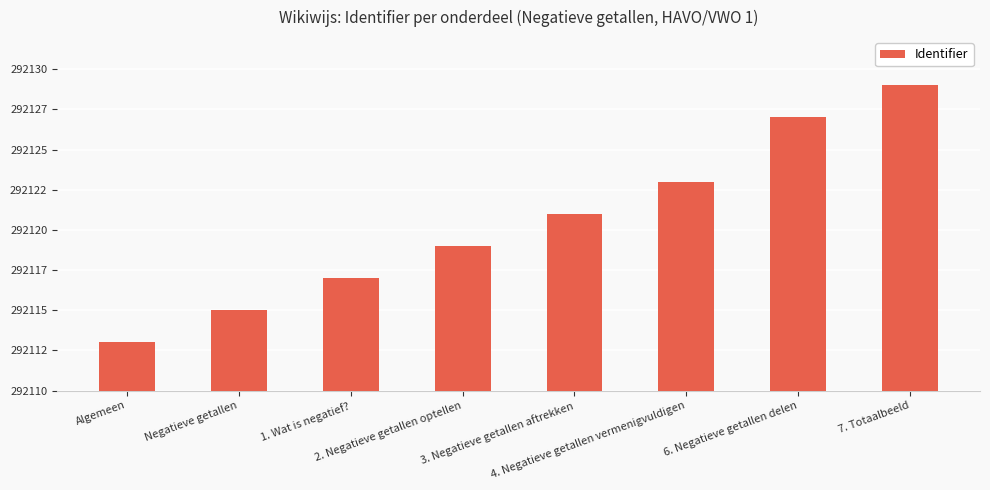

Does the chart contain any negative values?

No